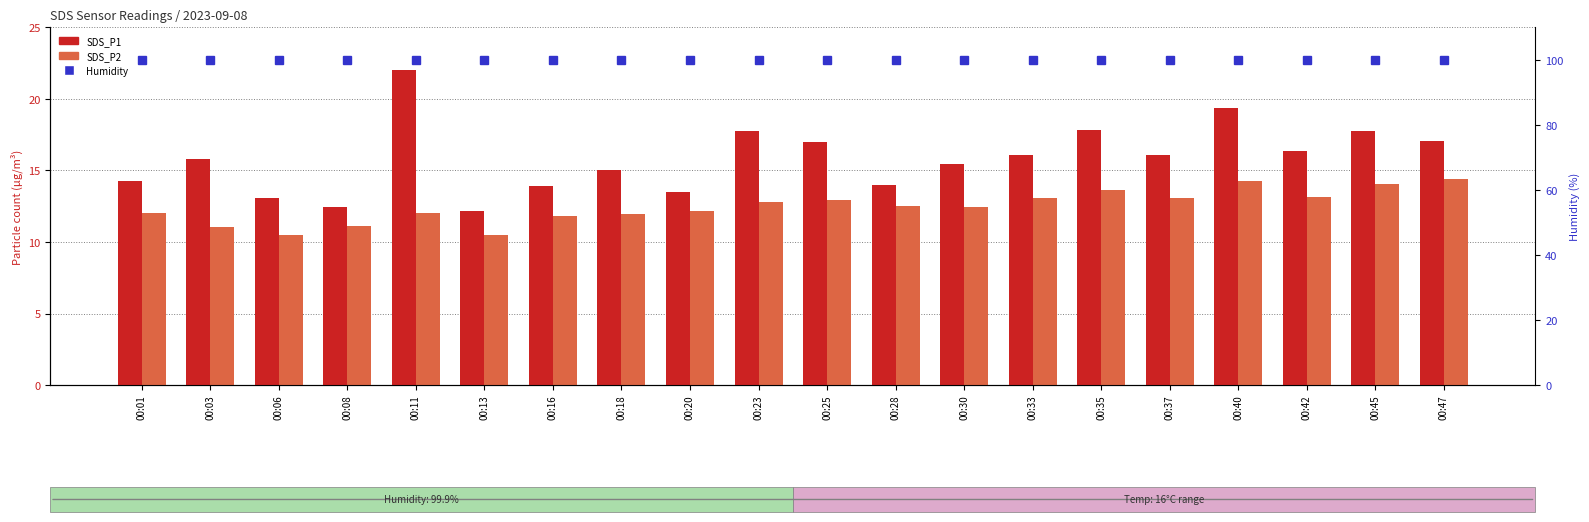

Reading left to right, transcribe all the data shown in this chart.

SDS_P1: 14.2	15.8	13.1	12.4	22.1	12.1	13.9	15.1	13.5	17.7	17.0	14.0	15.4	16.1	17.8	16.1	19.3	16.4	17.8	17.1
SDS_P2: 12.1	11.1	10.5	11.1	12.1	10.5	11.8	11.9	12.1	12.8	12.9	12.5	12.4	13.1	13.6	13.1	14.3	13.1	14.1	14.4
Humidity: 99.9	99.9	99.9	99.9	99.9	99.9	99.9	99.9	99.9	99.9	99.9	99.9	99.9	99.9	99.9	99.9	99.9	99.9	99.9	99.9